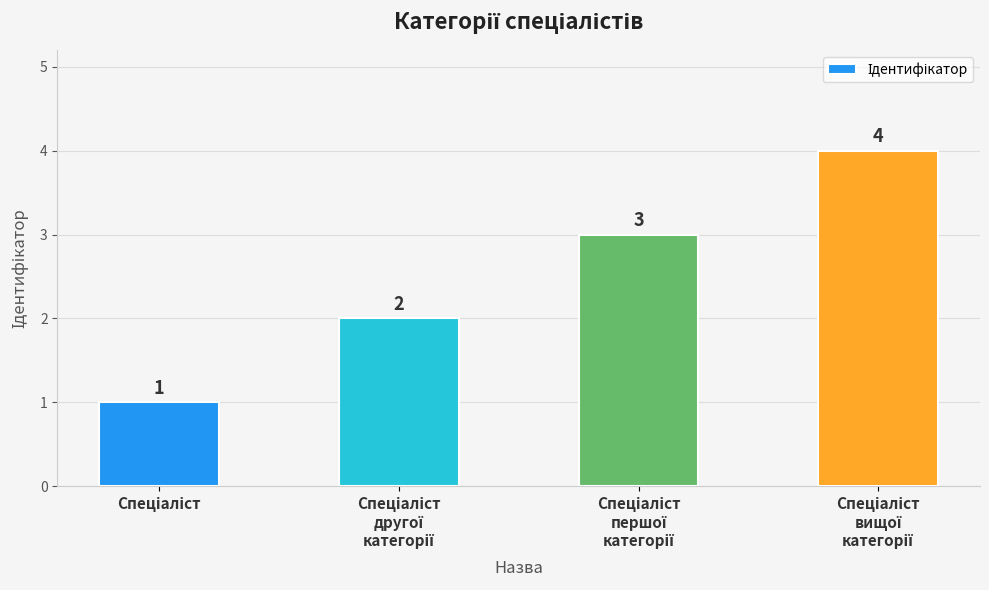

What is the difference between the maximum and minimum values?

3